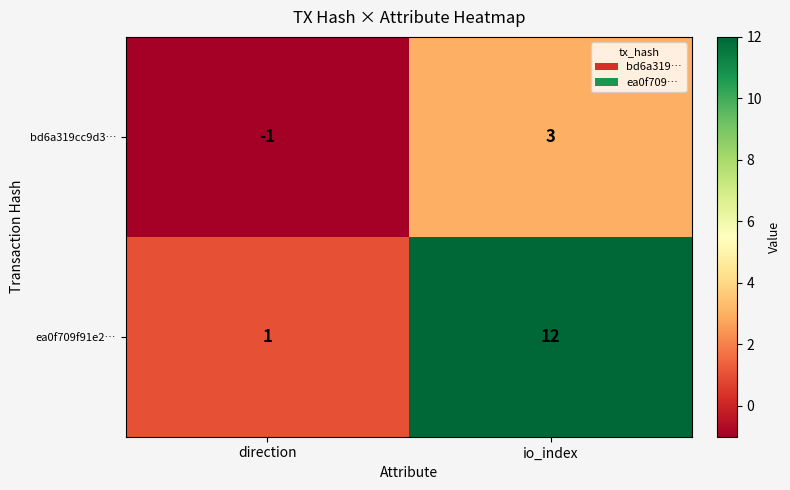

What is the spread (max minus min) of values at direction?

2